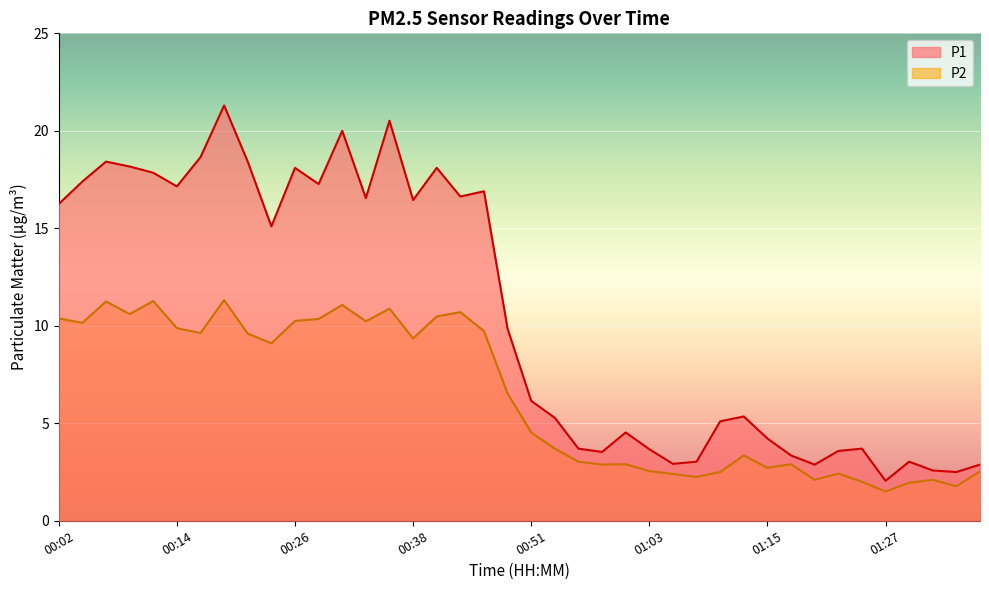

True or false: P1 and P2 intersect in this chart.

False